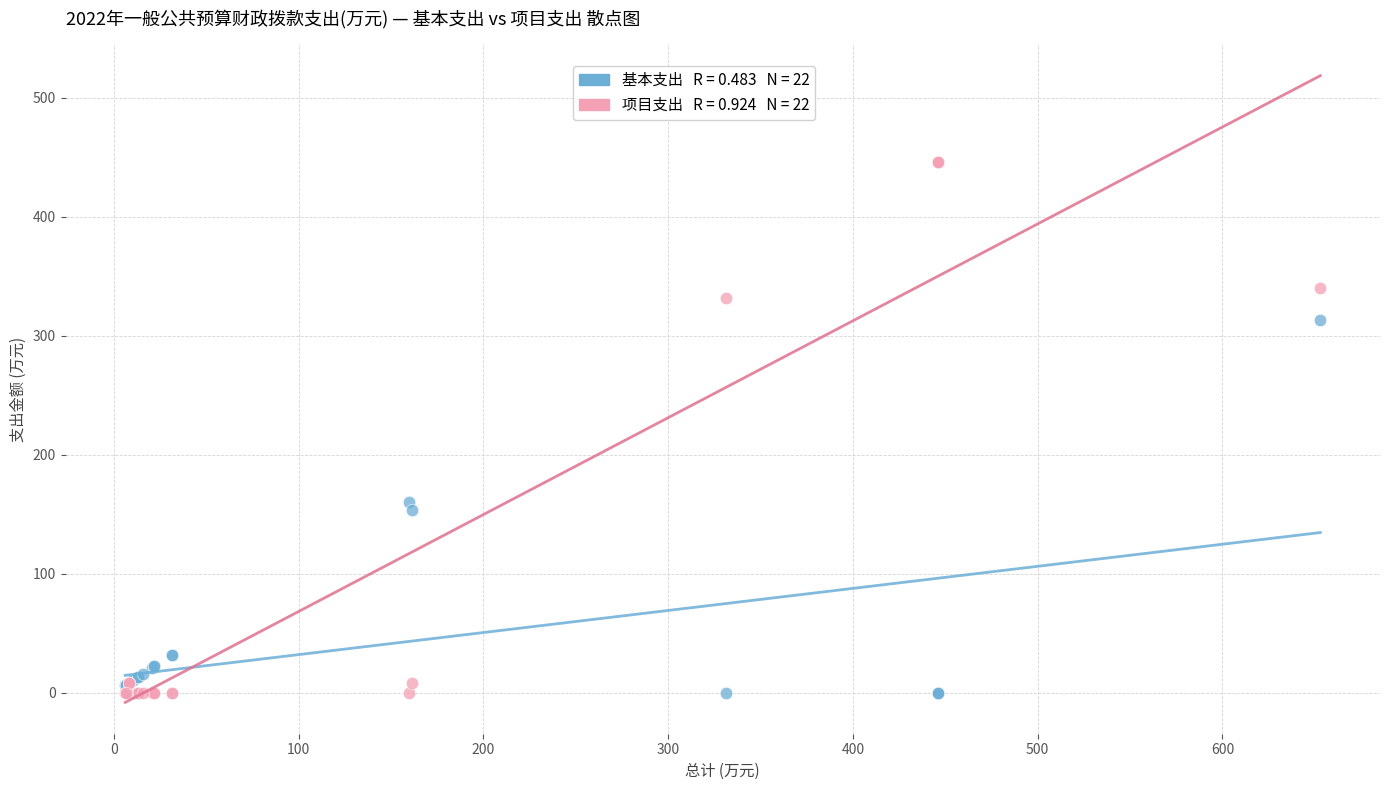

Across all series, what Y value is closest to 223?

159.8